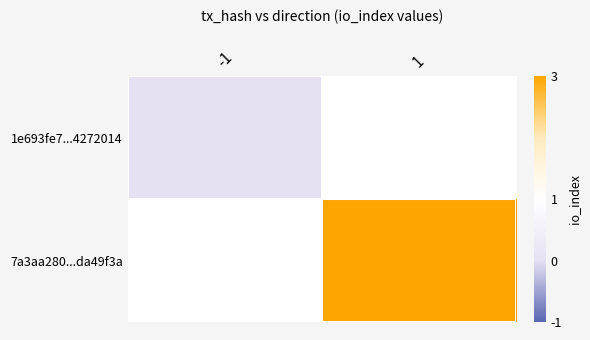

How many positive values does the 7a3aa280...da49f3a series have?

1